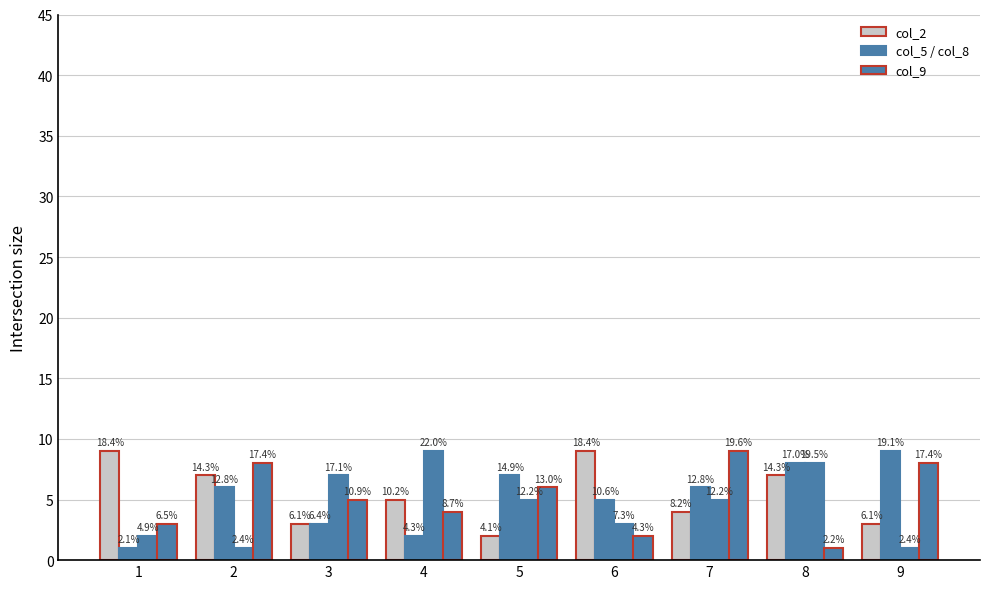

Are the bars grouped side by side (vs. stacked)?

Yes